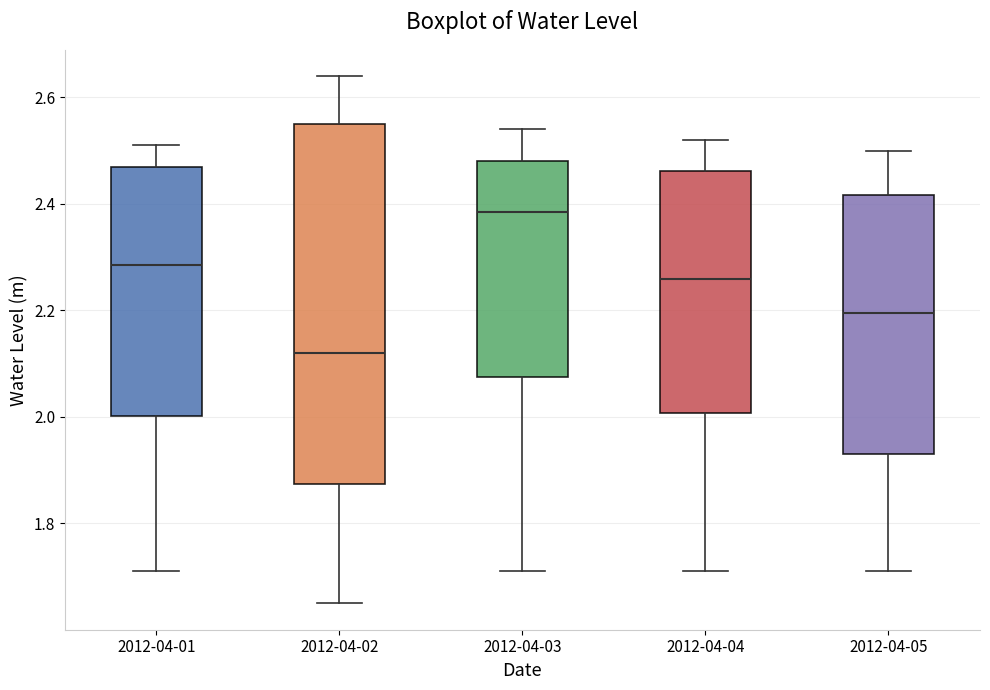

Where is the upper edge of the box for 2012-04-01 on the y-axis? The values are not printed on the chart, so give them approximately, as read against the axis.

2.48